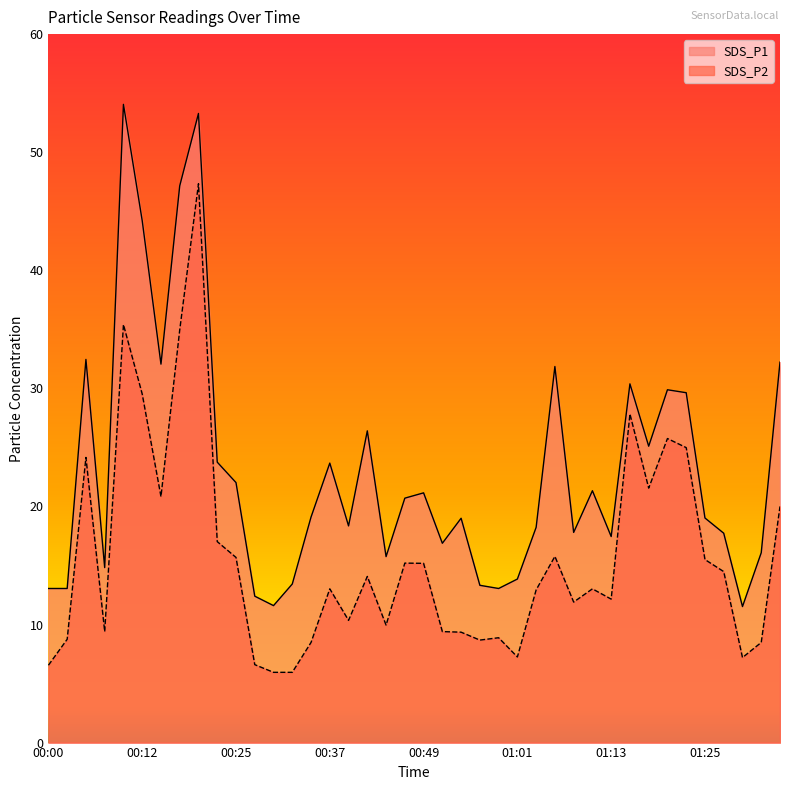

Is it true that SDS_P1 equals 21.1 at 00:49?

True